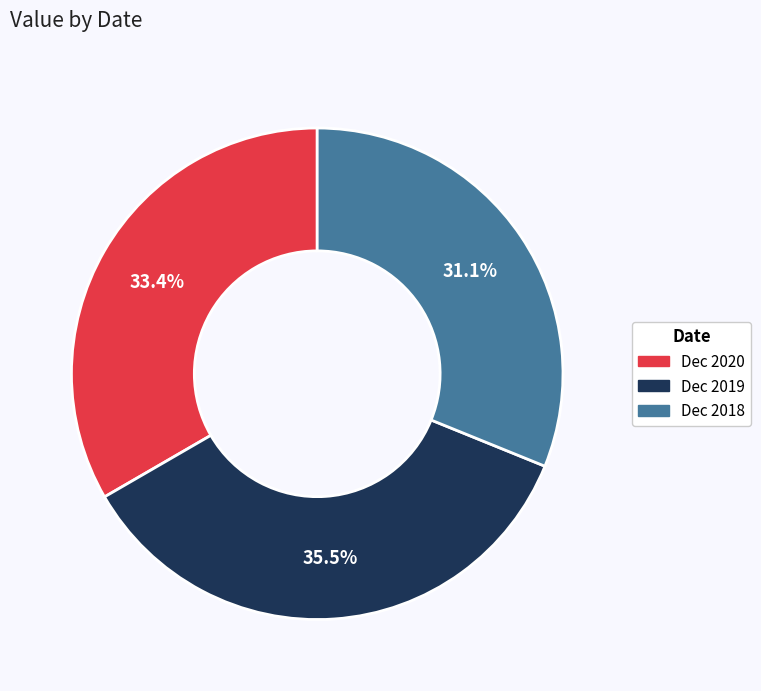

What percentage is NOT represented by Dec 2020?

66.6%